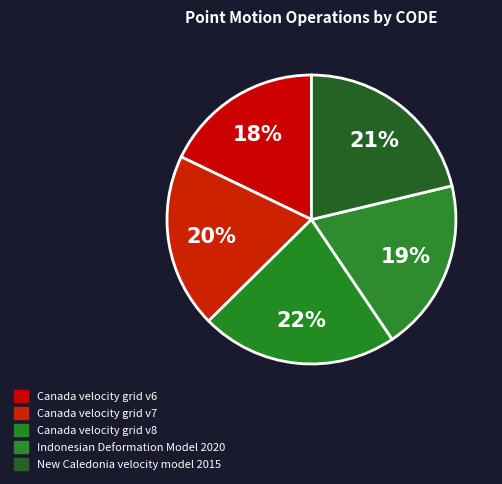

Is Indonesian Deformation Model 2020 the majority of the pie?

No